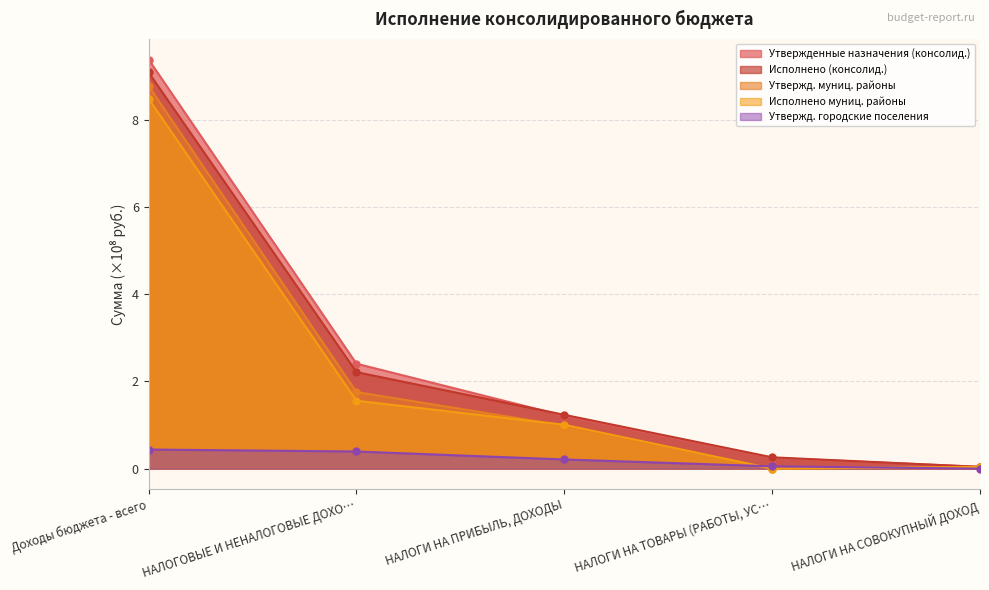

What is the difference between the maximum and minimum values in the Утвержд. городские поселения series?

0.4